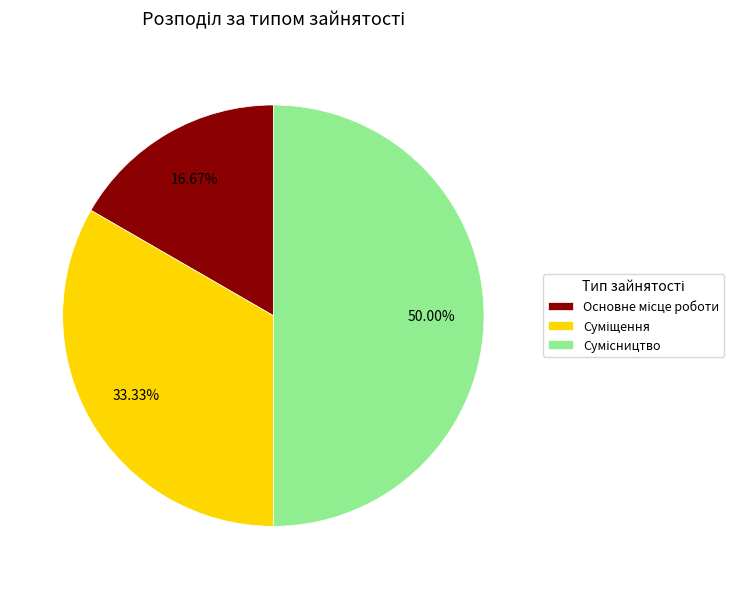

What percentage is the Основне місце роботи slice, to the nearest percent?

17%